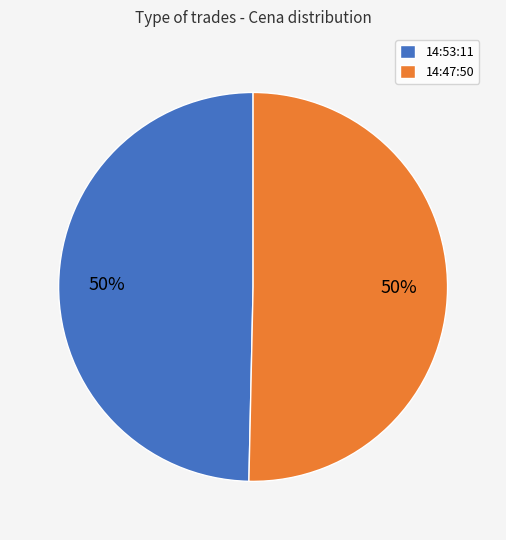

How many segments does this pie chart have?

2